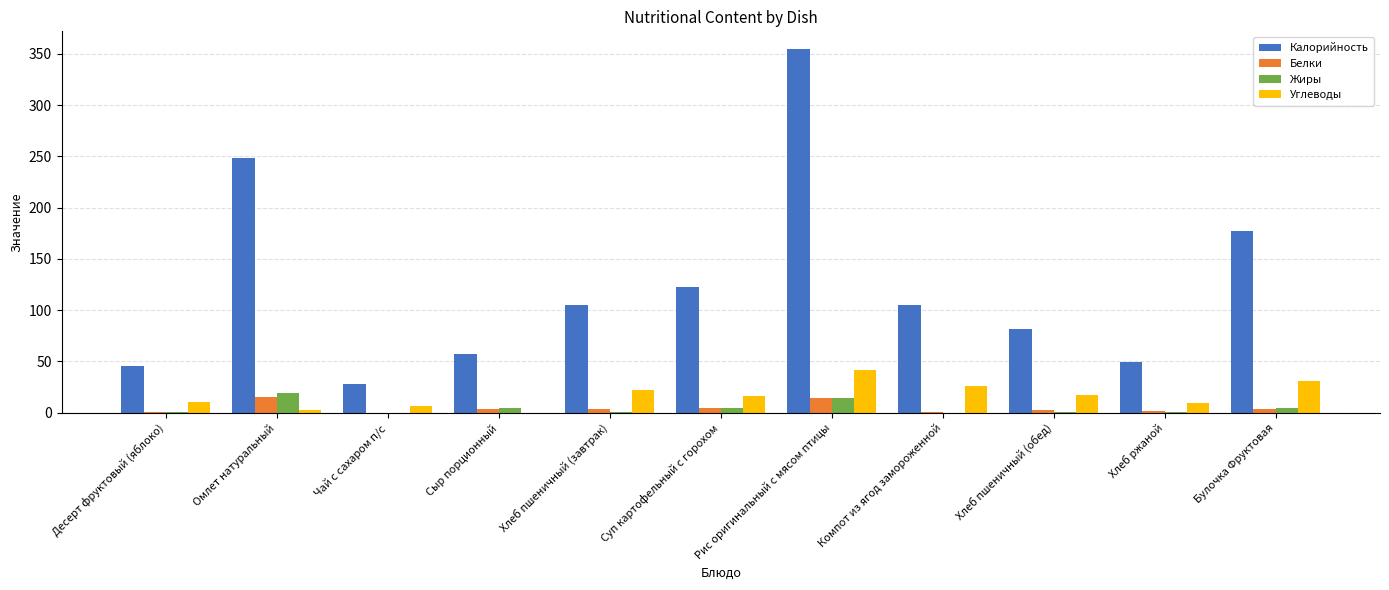

What are all the series names shown in the legend?

Калорийность, Белки, Жиры, Углеводы